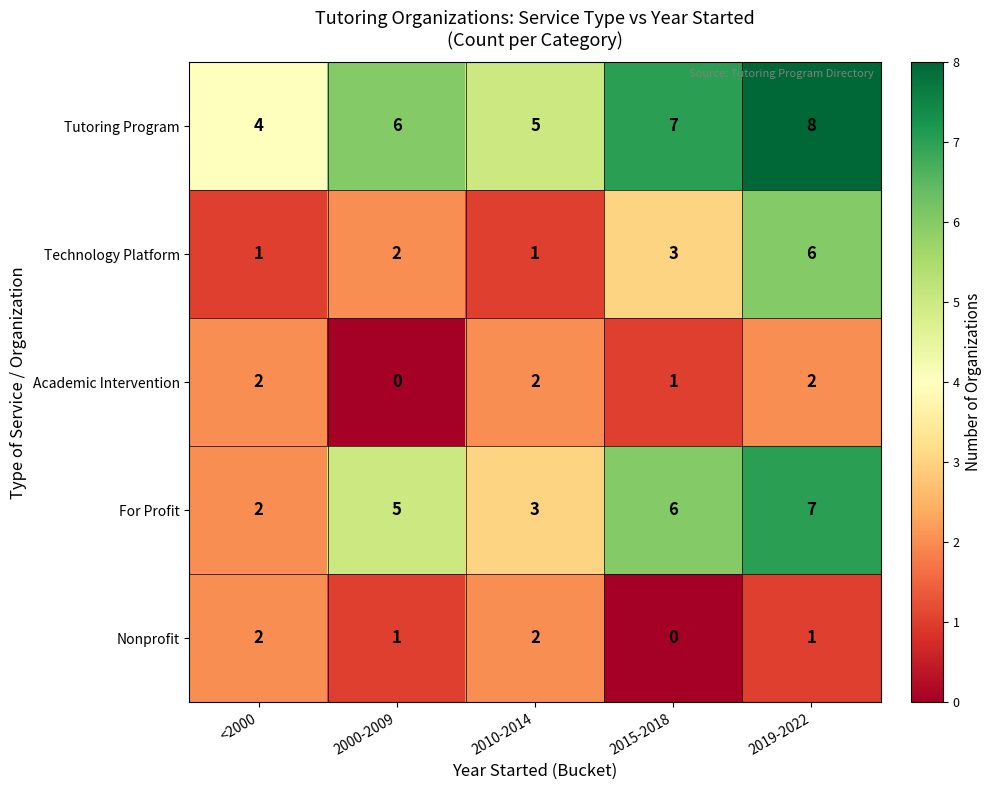

Is it true that Tutoring Program equals 6 at 2000-2009?

True